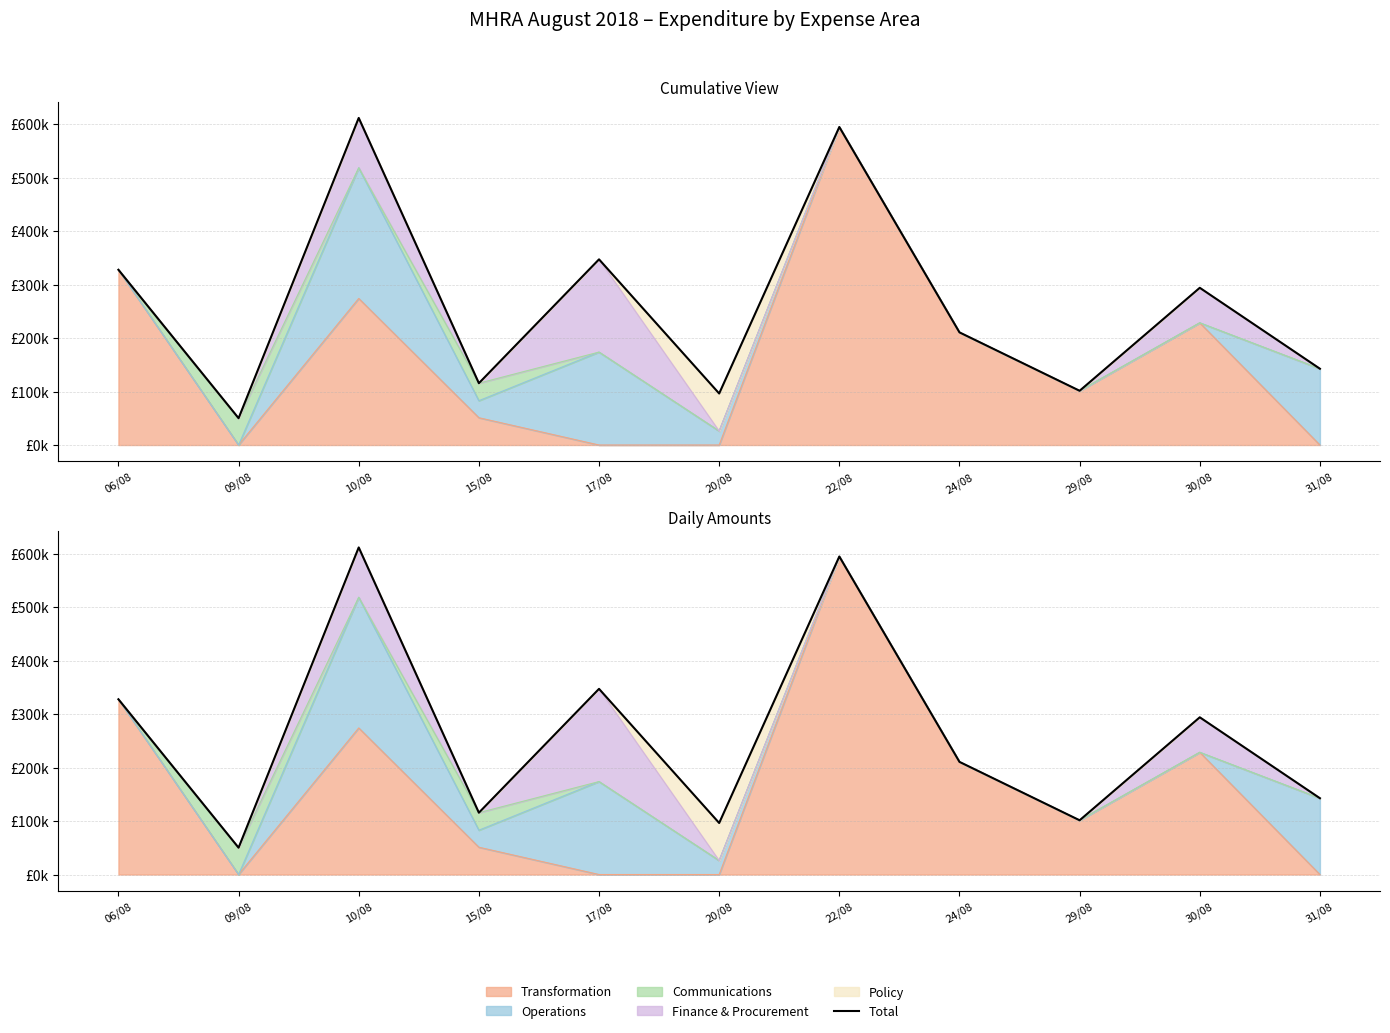

What is the label of the 6th point from the left?

20/08